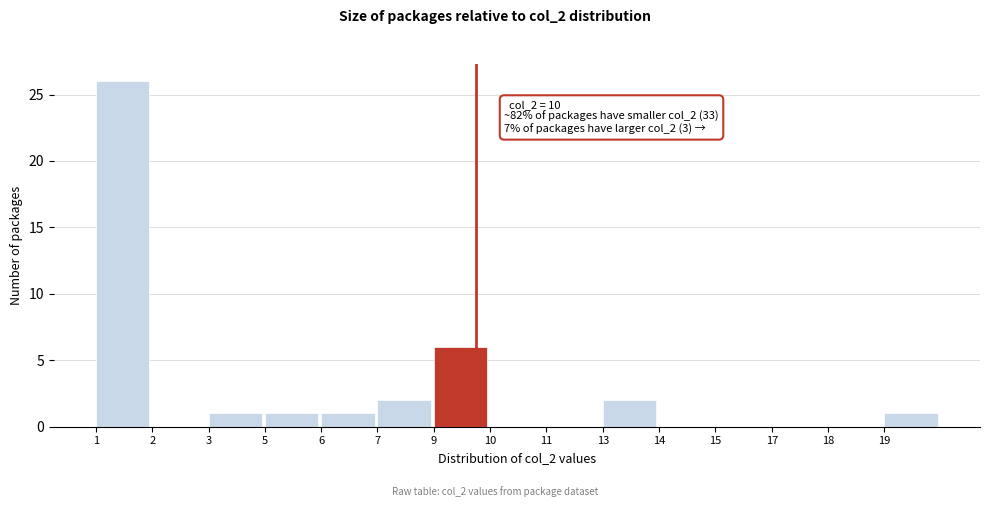

Reading right to left, list all the values displayed in this chart.

19=1	18=0	17=0	15=0	14=0	13=2	11=0	10=0	9=6	7=2	6=1	5=1	3=1	2=0	1=26